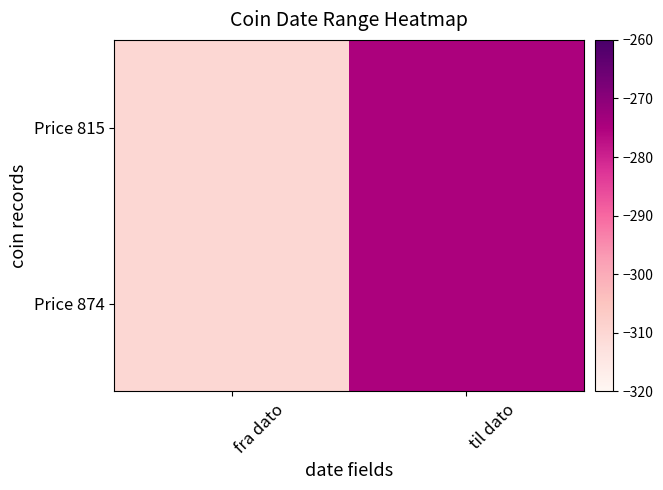

Reading left to right, transcribe all the data shown in this chart.

Price 815: fra dato=-310	til dato=-275
Price 874: fra dato=-310	til dato=-275